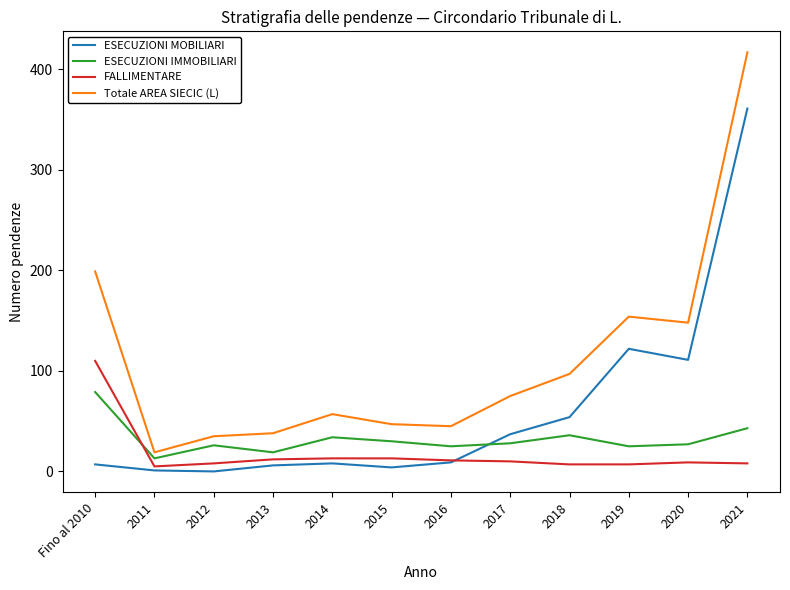

What position from the left is 2015?

6